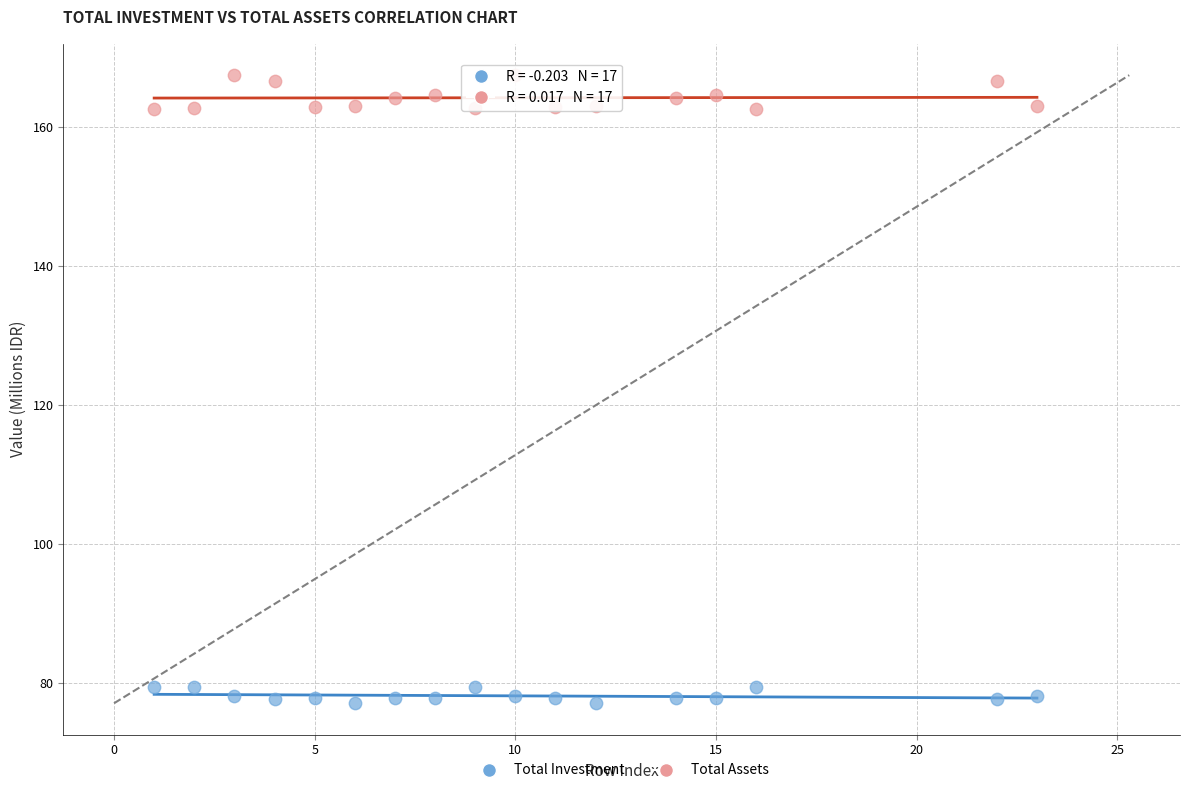

Across all data points, what is the range of Y values (max minus min)?

90.4